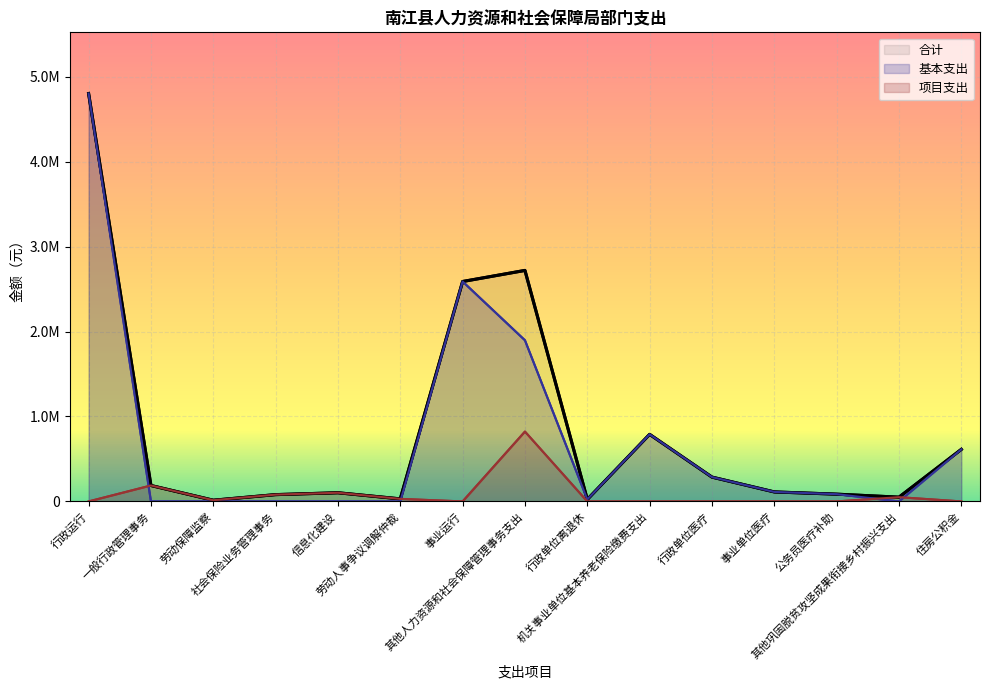

Reading right to left, what are all the values shown in this chart?

合计: 612563.0	50000.0	85465.0	111804.0	286351.0	789378.8	23097.0	2719100.4	2588629.0	30000.0	102000.0	80000.0	14086.0	187532.0	4801525.2
基本支出: 612563.0	0.0	85465.0	111804.0	286351.0	789378.8	23097.0	1896860.1	2588629.0	0.0	0.0	0.0	0.0	0.0	4801525.2
项目支出: 0.0	50000.0	0.0	0.0	0.0	0.0	0.0	822240.3	0.0	30000.0	102000.0	80000.0	14086.0	187532.0	0.0